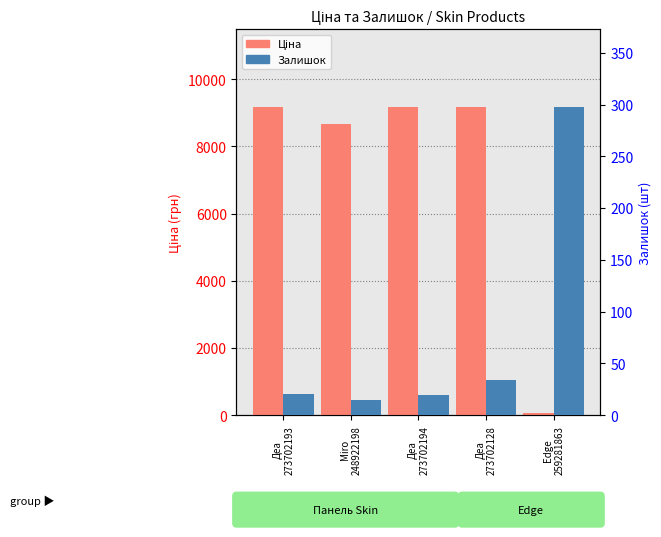

What is the value of the Ціна bar at the 5th from the left?

70.1